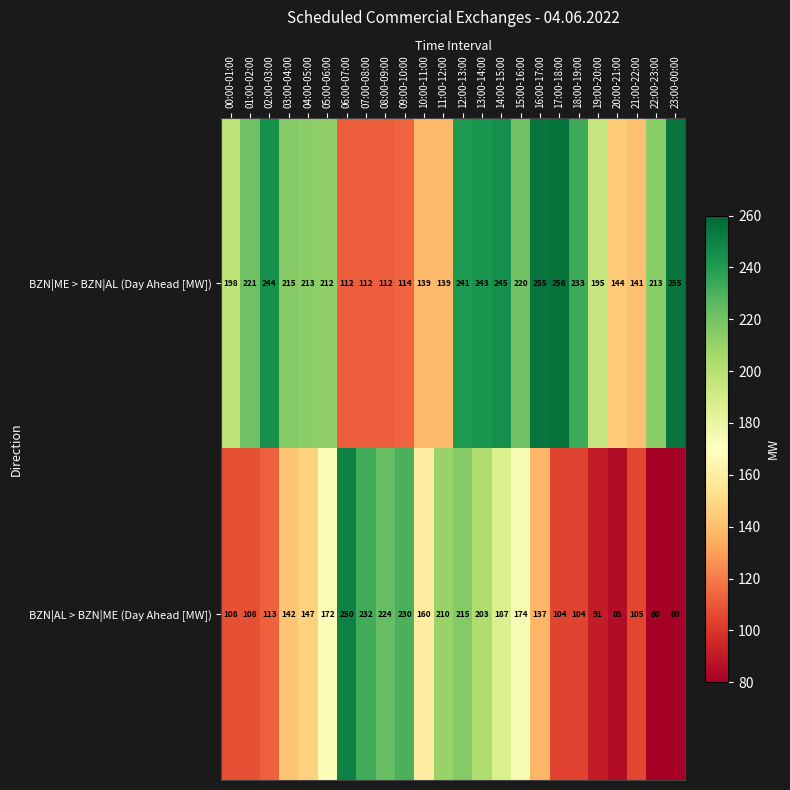

Where does the BZN|ME > BZN|AL (Day Ahead [MW]) series first go above 213?

01:00-02:00